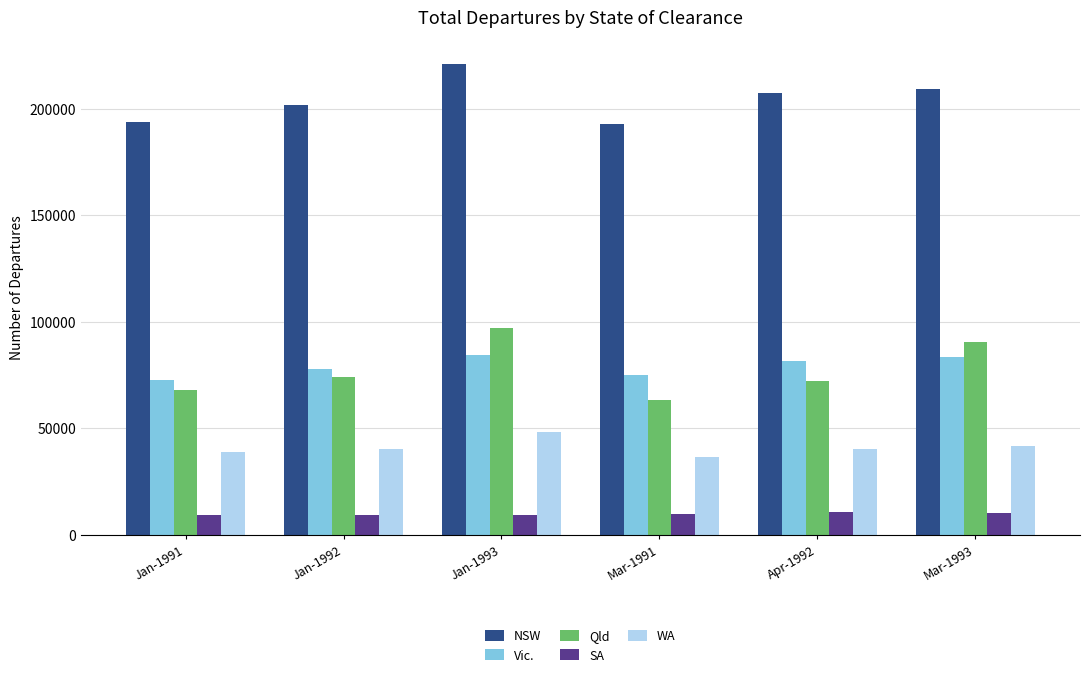

Which series has the largest total across all categories?

NSW